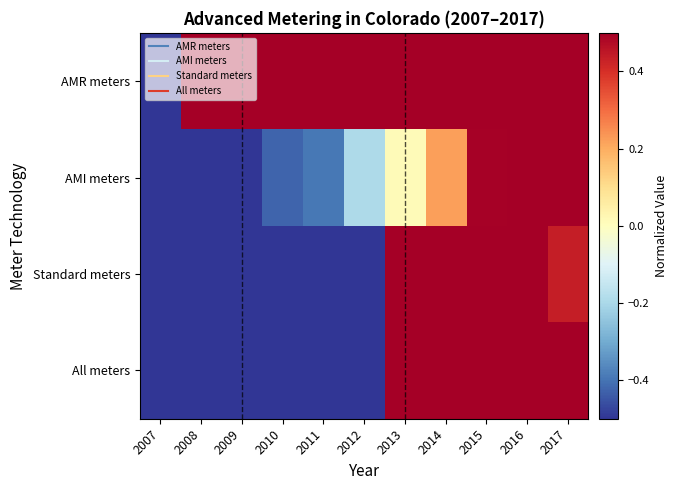

Which series has the largest range (max minus min)?

All meters